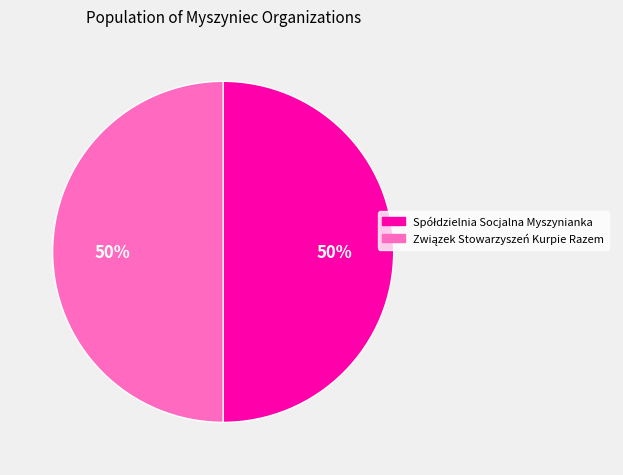

To the nearest percent, what portion does Związek Stowarzyszeń Kurpie Razem represent?

50%